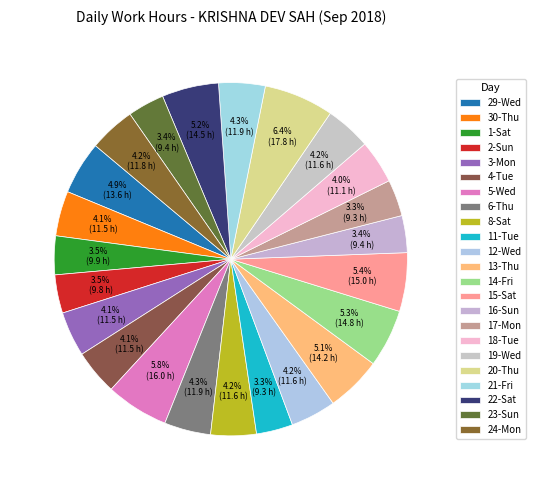

What percentage is NOT represented by 23-Sun?

96.6%